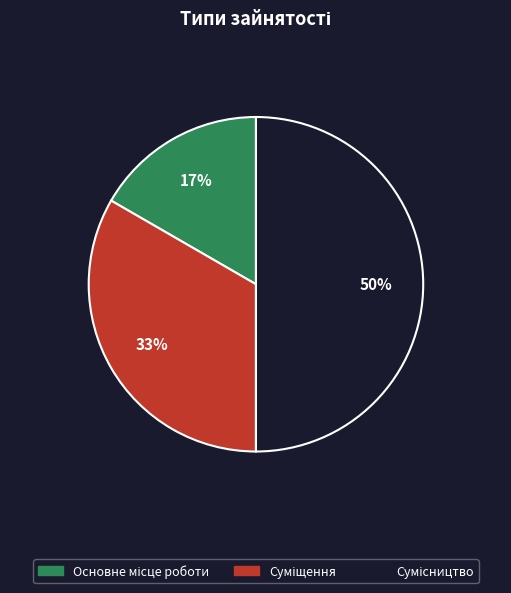

To the nearest percent, what is the average slice percentage?

33%